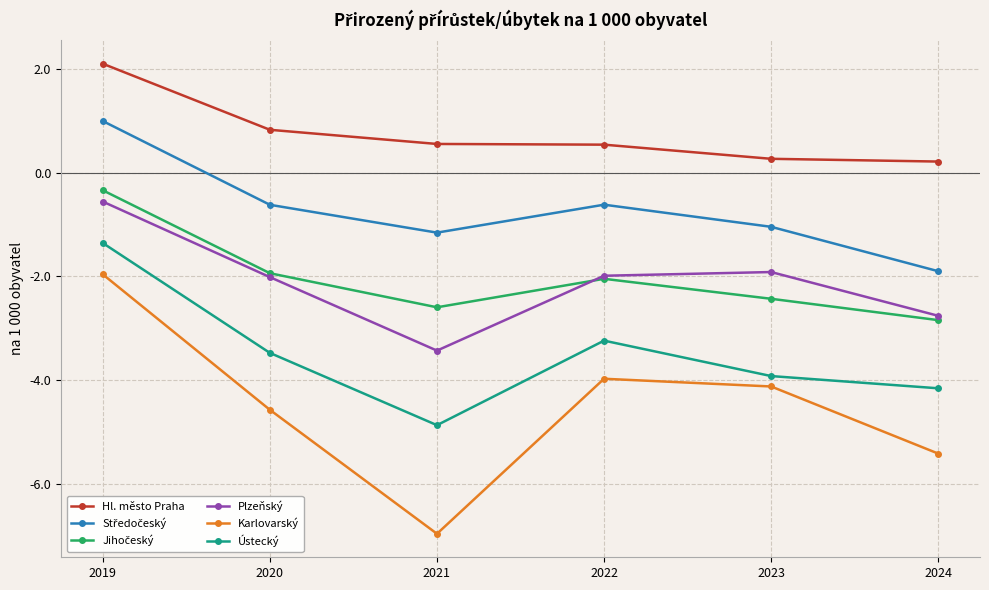

Rank the categories by Ústecký value from highest to lowest.

2019, 2022, 2020, 2023, 2024, 2021